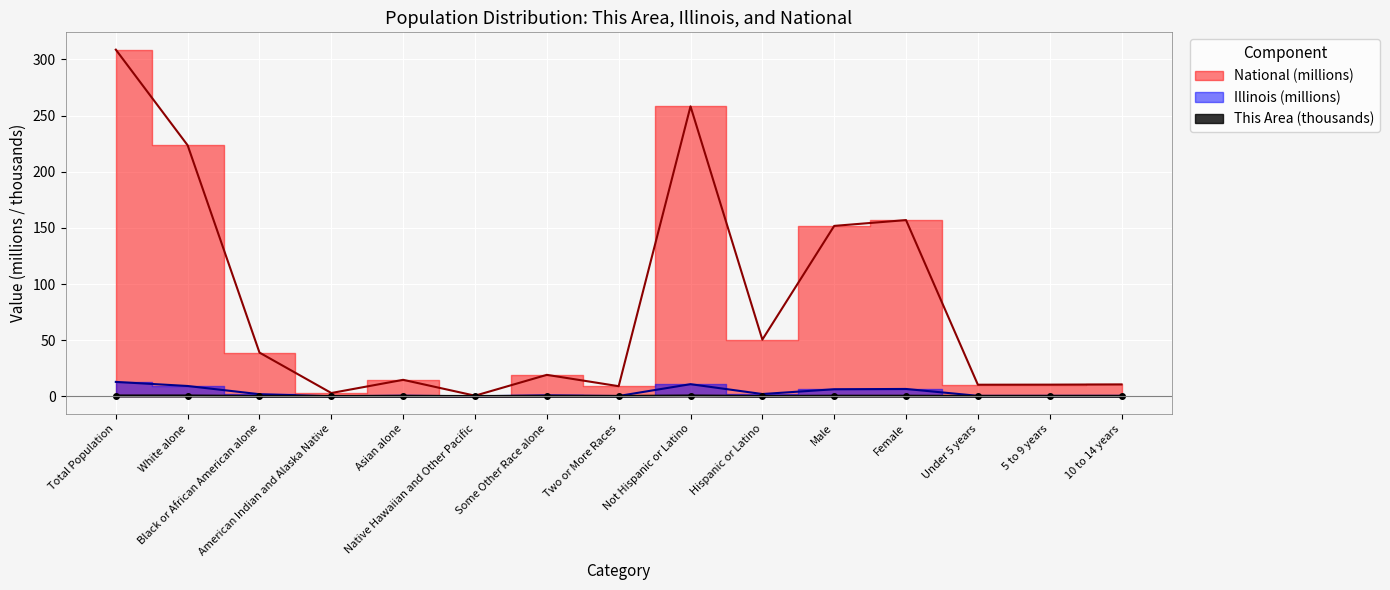

Where is This Area nearest to the value 0?

American Indian and Alaska Native